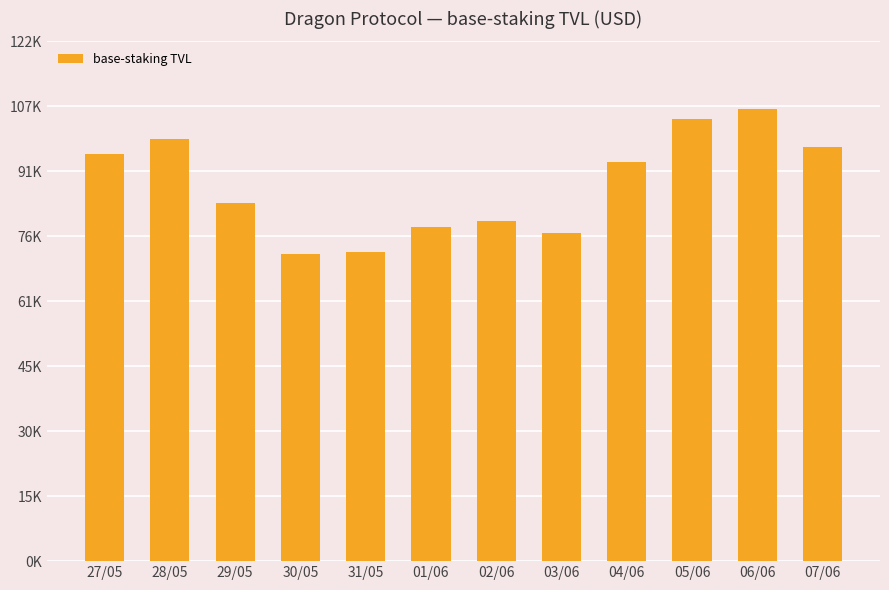

How many data points are above 94094?

6